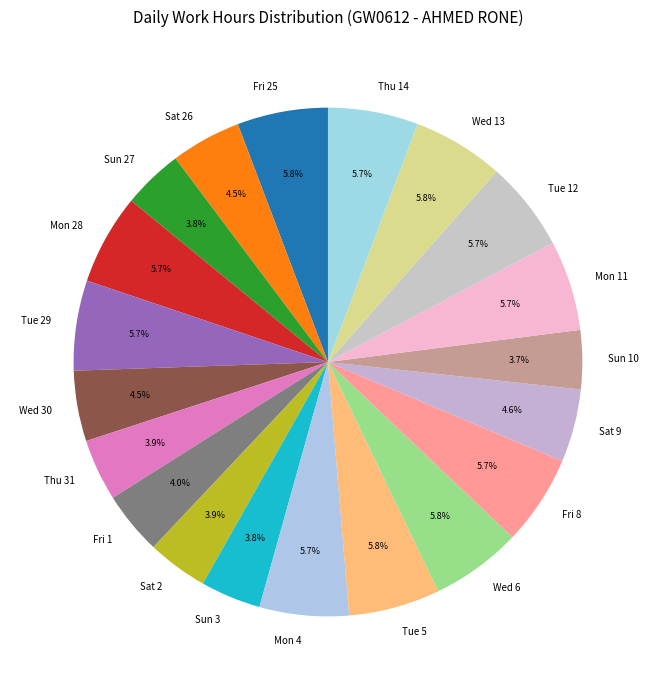

What portion of the pie excludes Tue 12?

94.3%